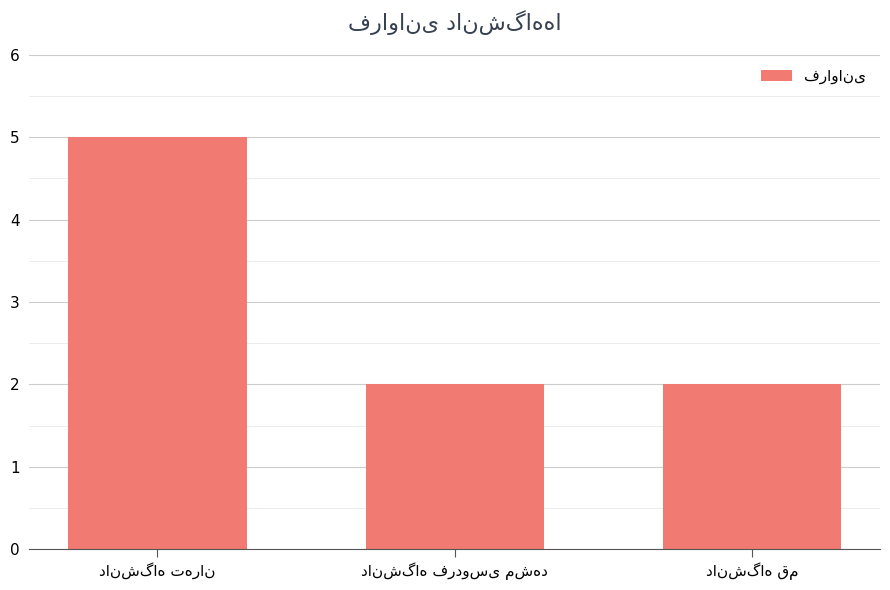

What is the difference between the maximum and minimum values?

3